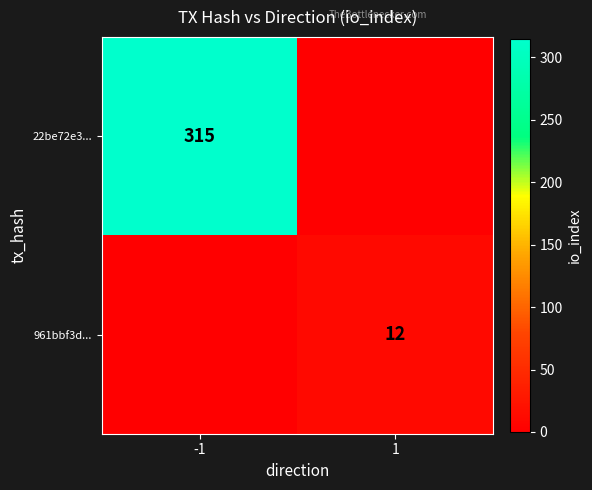

Is it true that 22be72e3... equals 168 at -1?

False